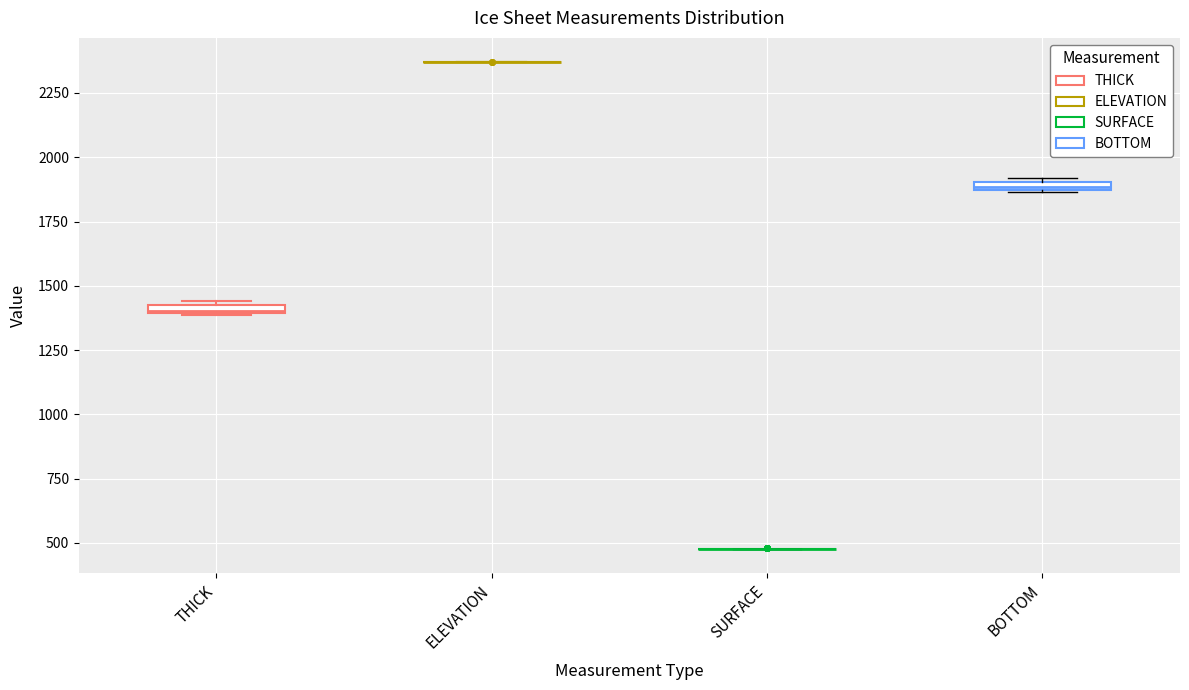

Where is the lower edge of the box for THICK on the y-axis? The values are not printed on the chart, so give them approximately, as read against the axis.

1400